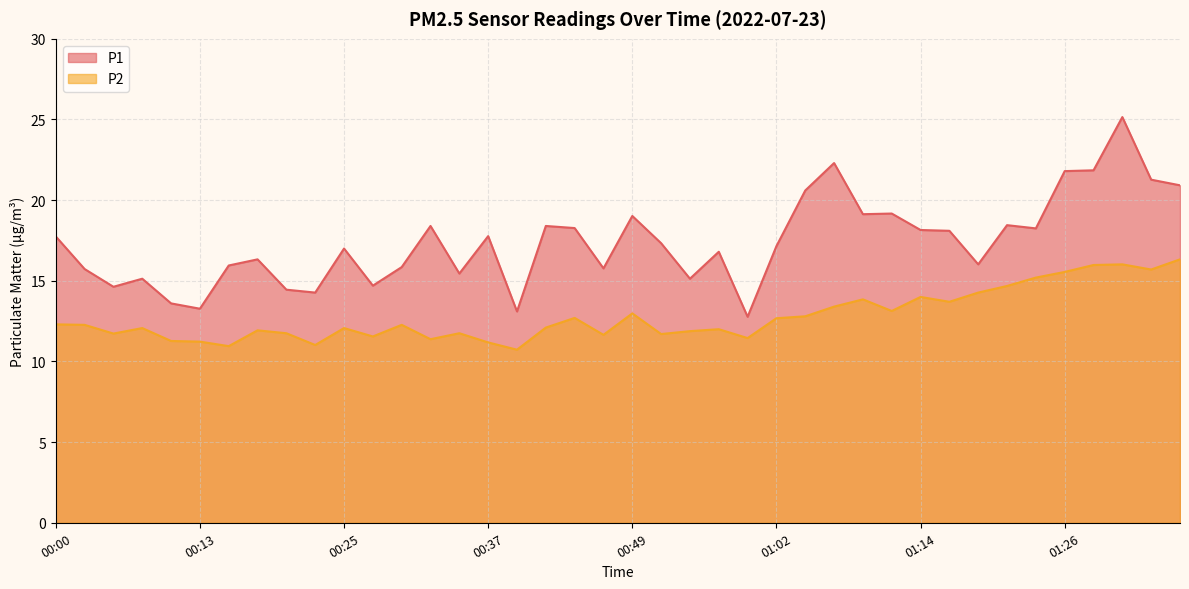

Where is the first local minimum for P2?

00:05